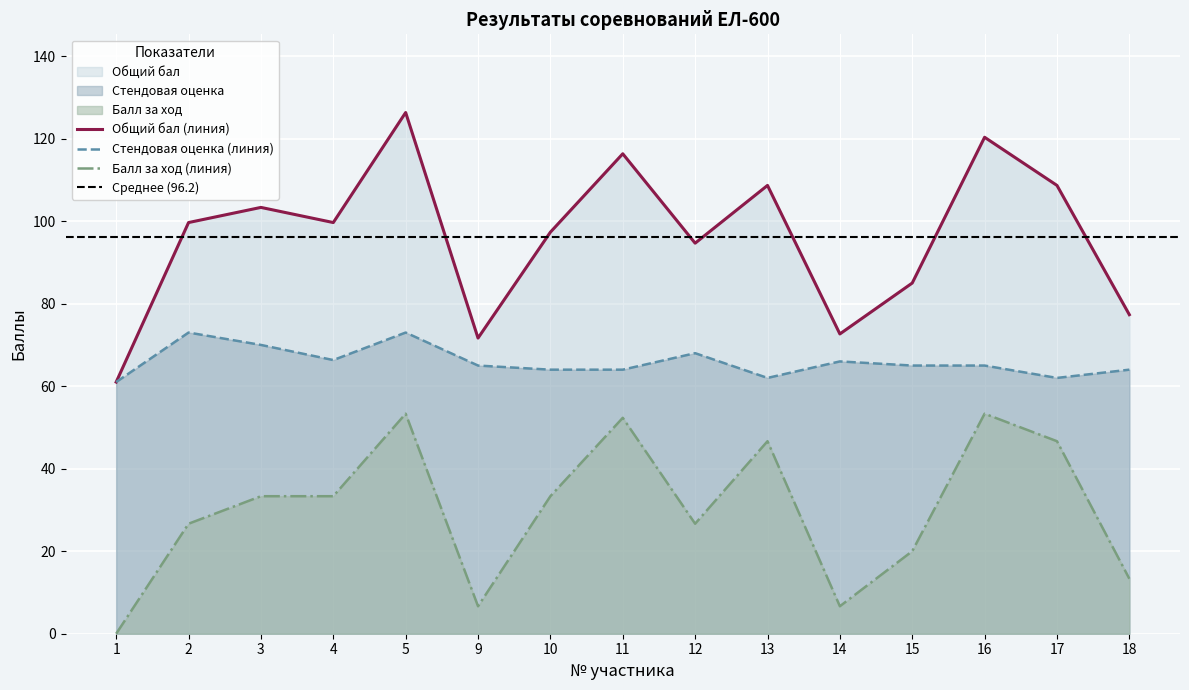

What is the approximate value of Балл за ход at 9?

6.7